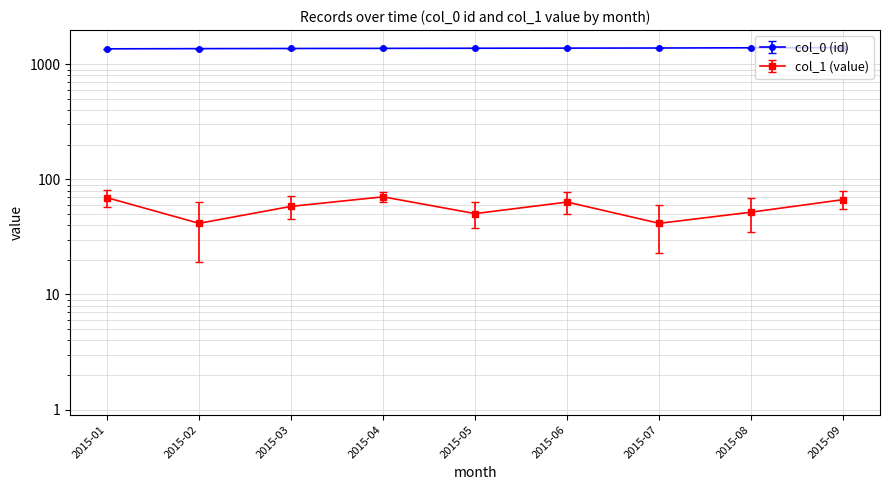

What is the value of the 9th point from the left?

1395.0